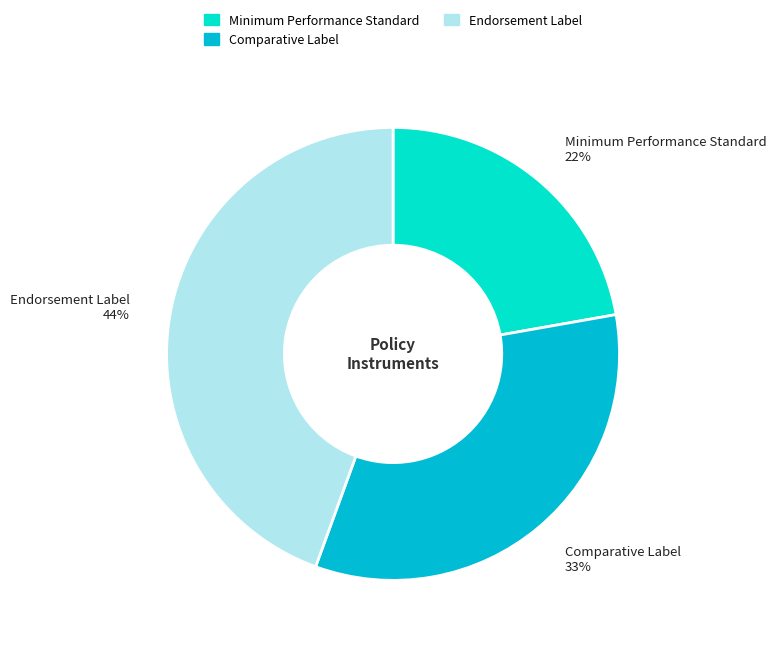

Is there a majority slice in this chart?

No